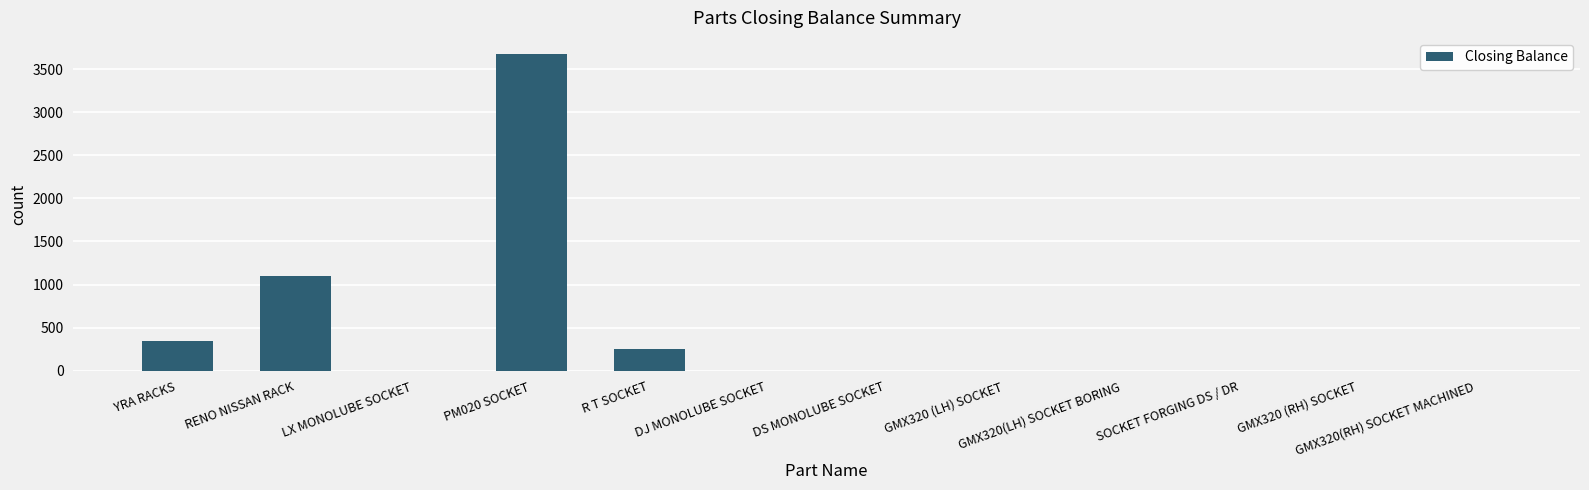

The chart shows a value of 1944 at GMX320(RH) SOCKET MACHINED. True or false?

False